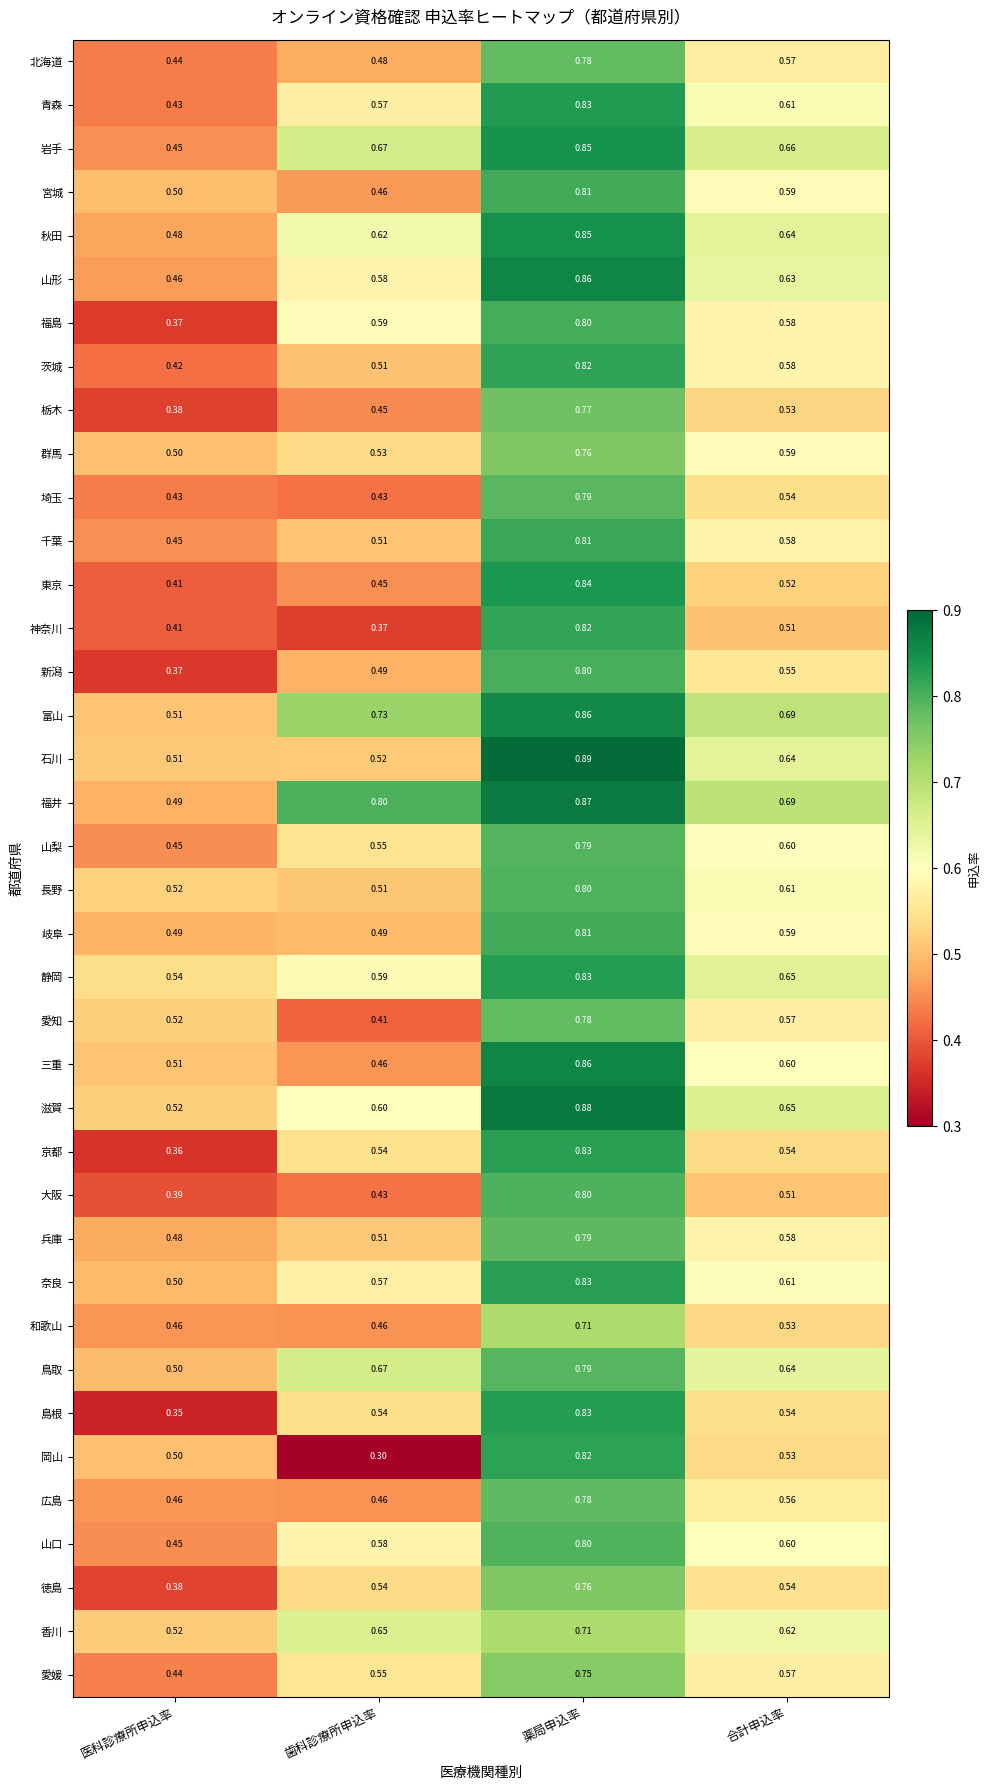

Which label corresponds to the largest value in the chart?

薬局申込率